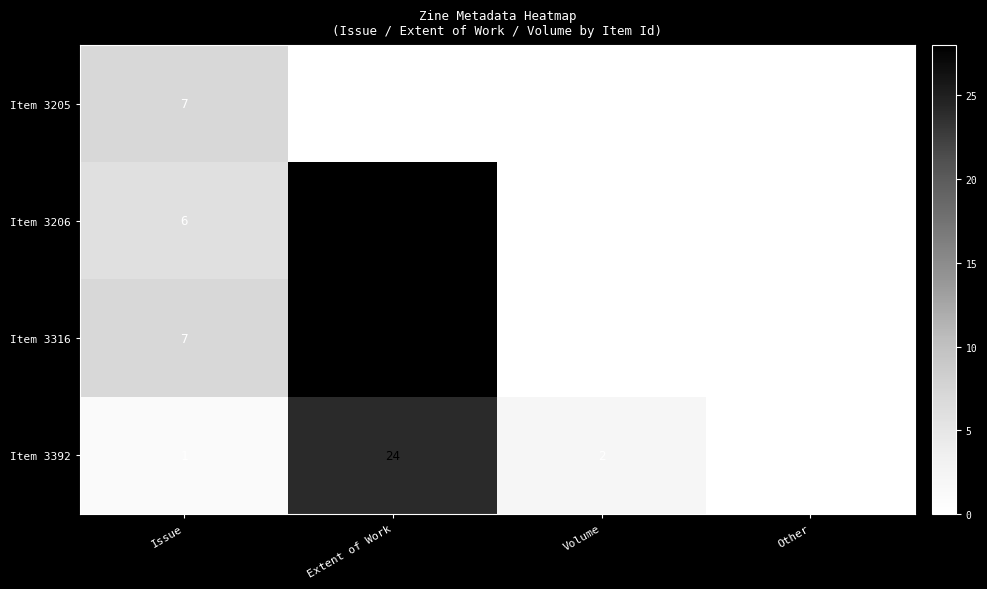

True or false: Item 3205 has a value of 9 at Issue.

False